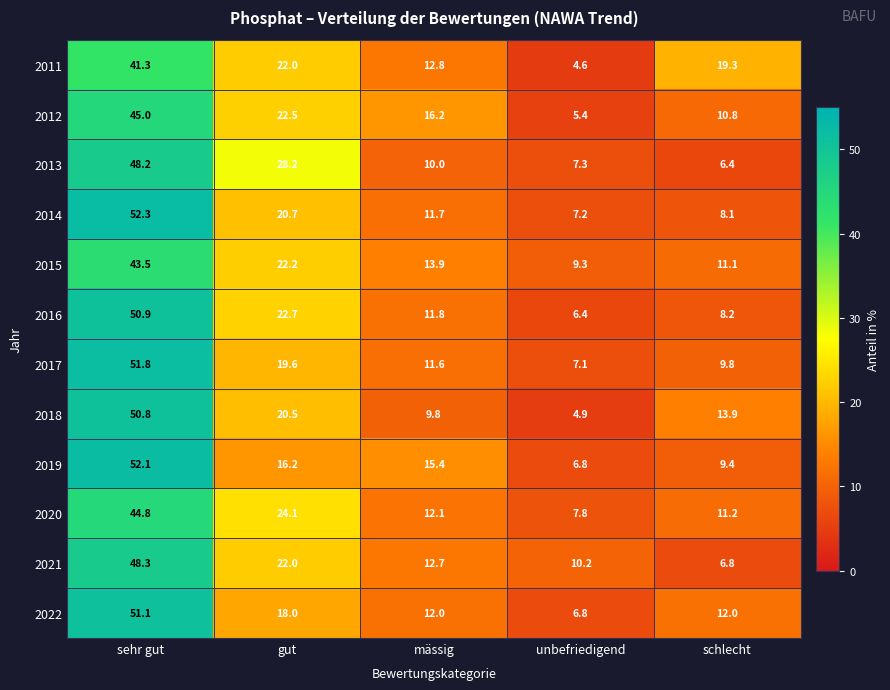

What is the difference between the 2019 values at sehr gut and unbefriedigend?

45.3